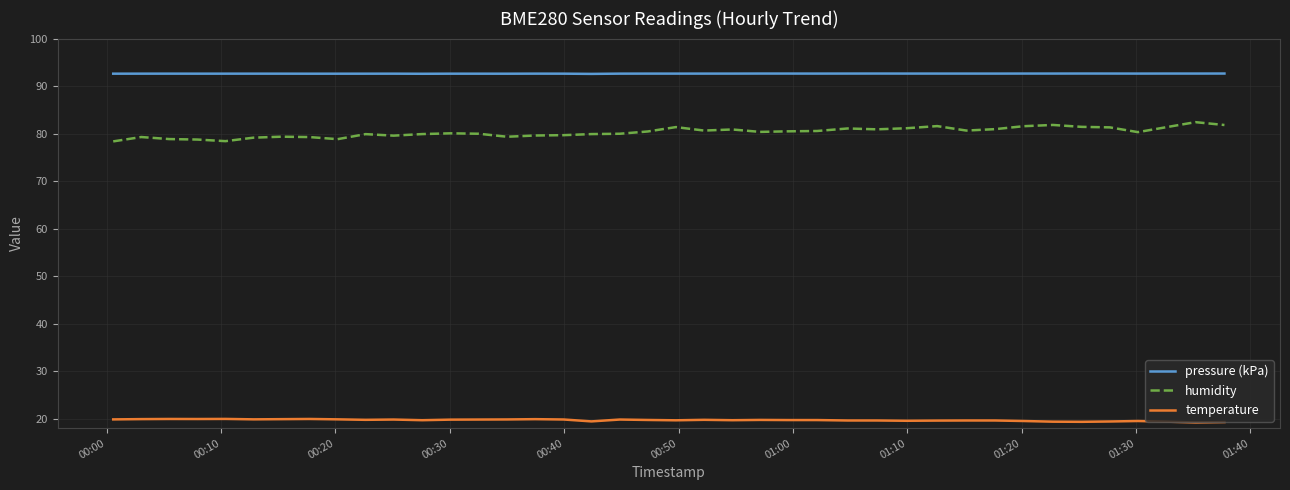

True or false: pressure (kPa) has more than 1 points higher than both neighbors.

True